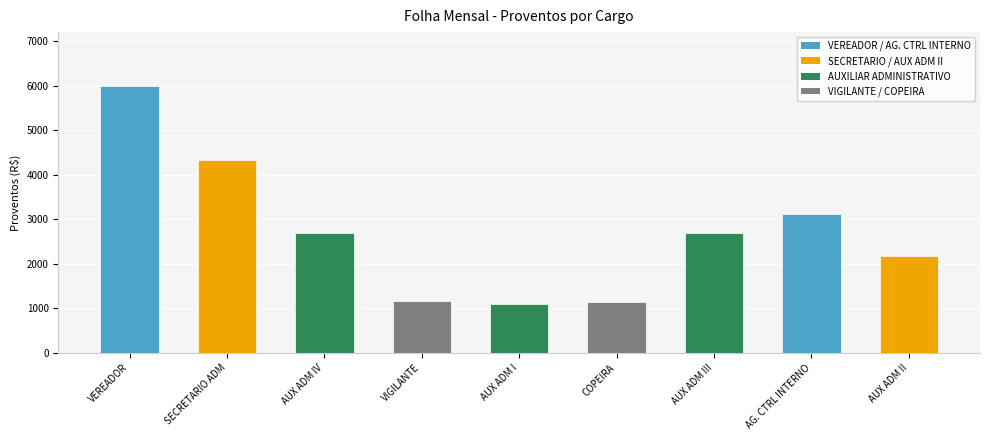

What is the ratio of the value at VIGILANTE to the value at COPEIRA?

1.0